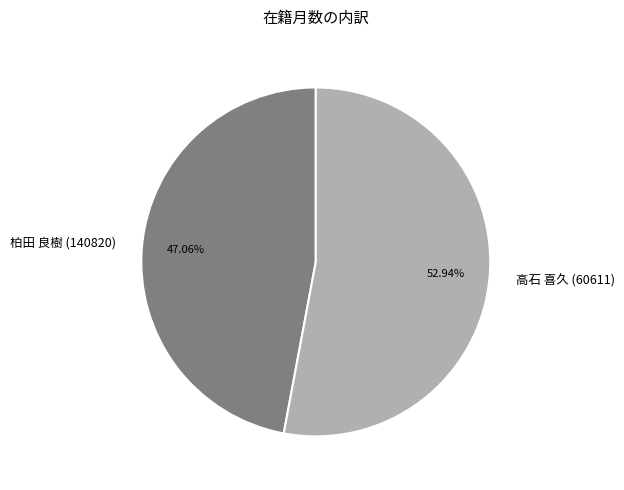

How many segments does this pie chart have?

2